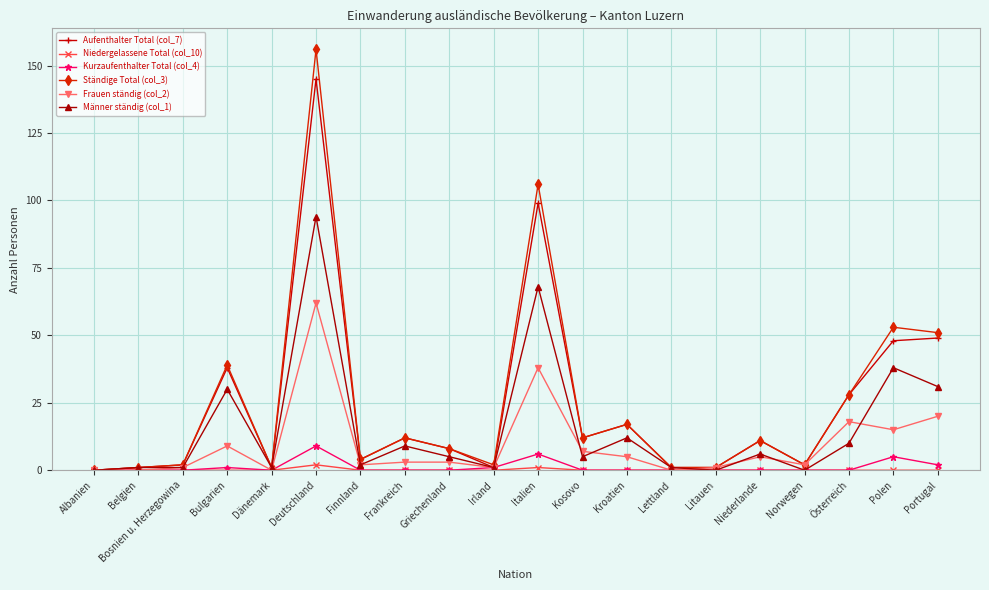

What position from the right is Irland?

11